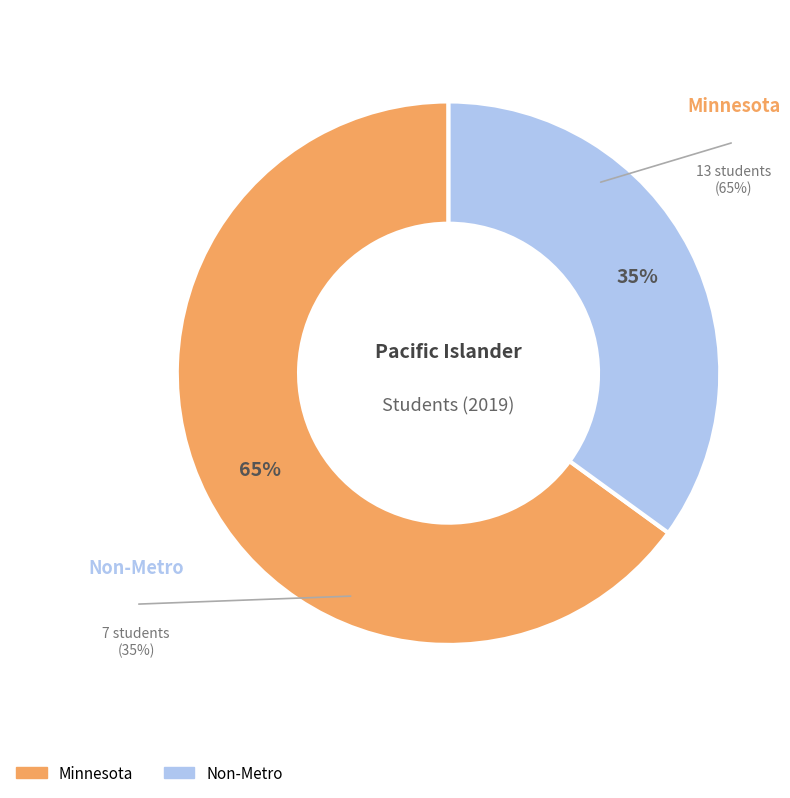

Which category has the biggest portion of the pie?

Minnesota